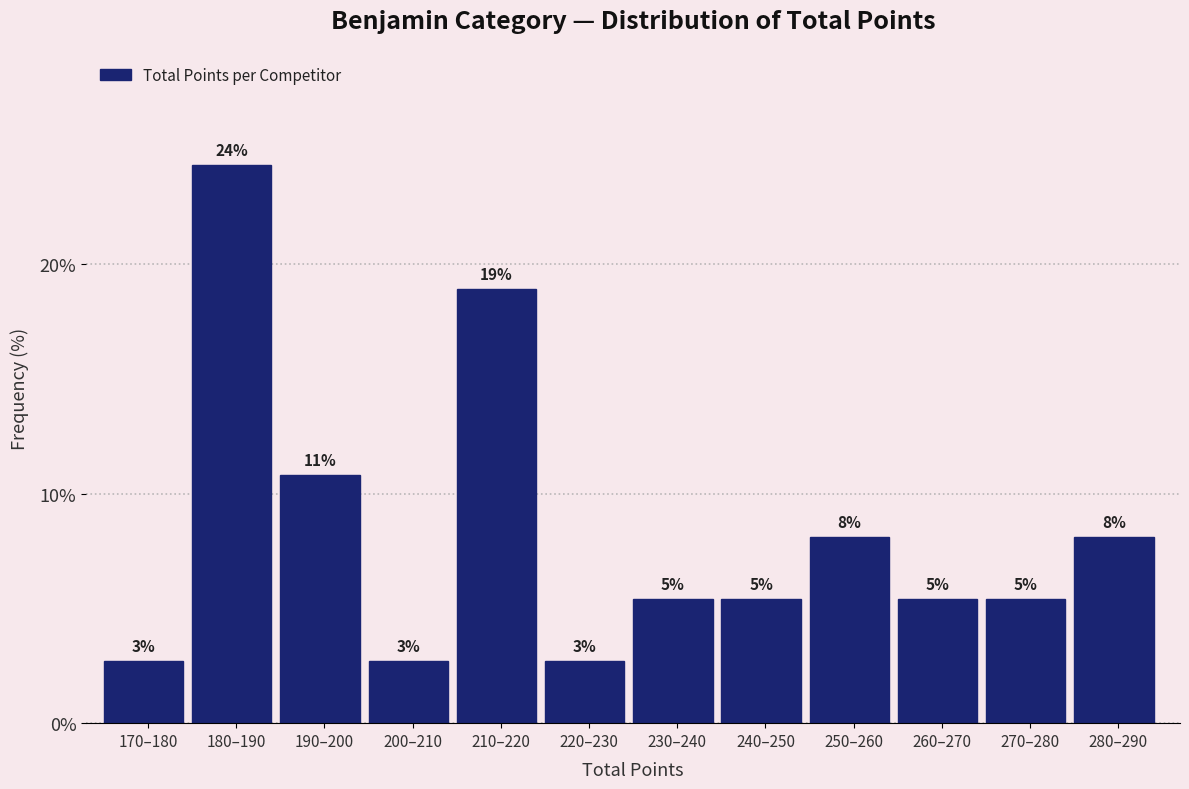

How many bars are there in total?

12